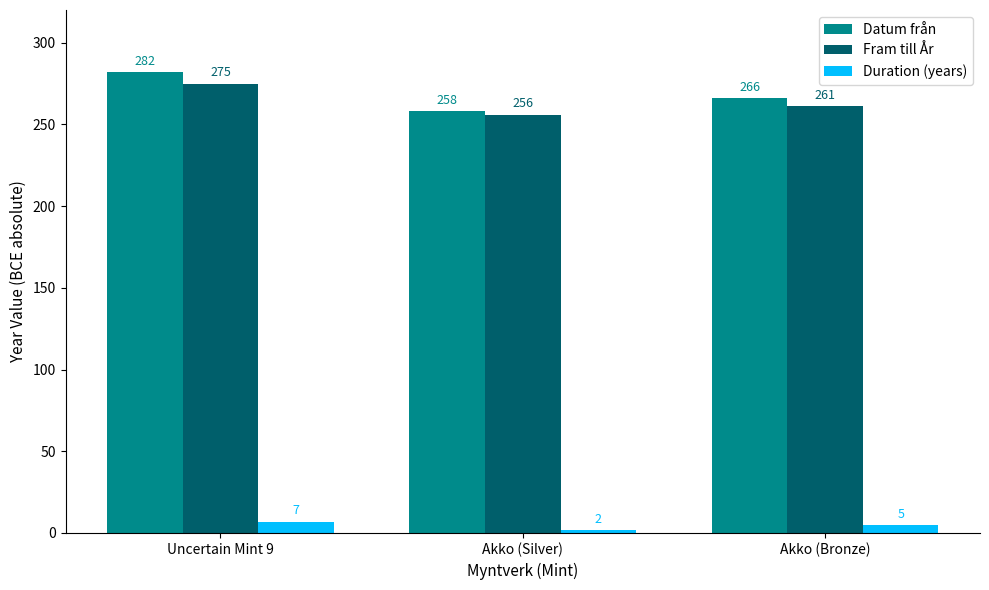

Which category has the highest value in the Duration (years) series?

Uncertain Mint 9